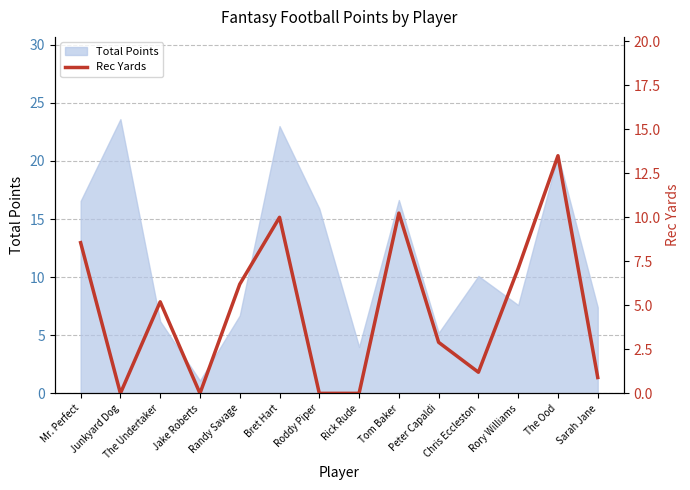

How many categories are shown in the chart?

14